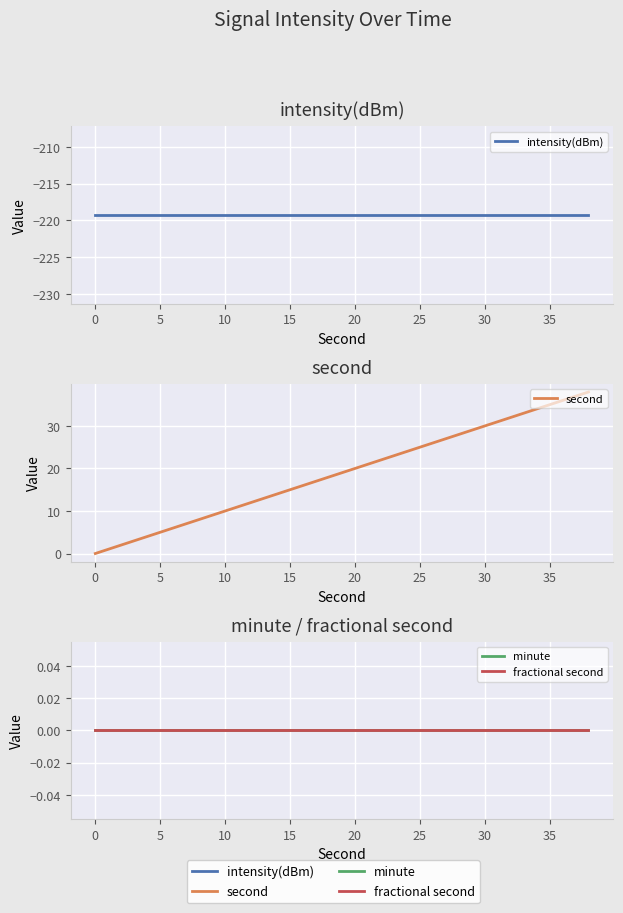

What is the label of the 5th point from the right?

30